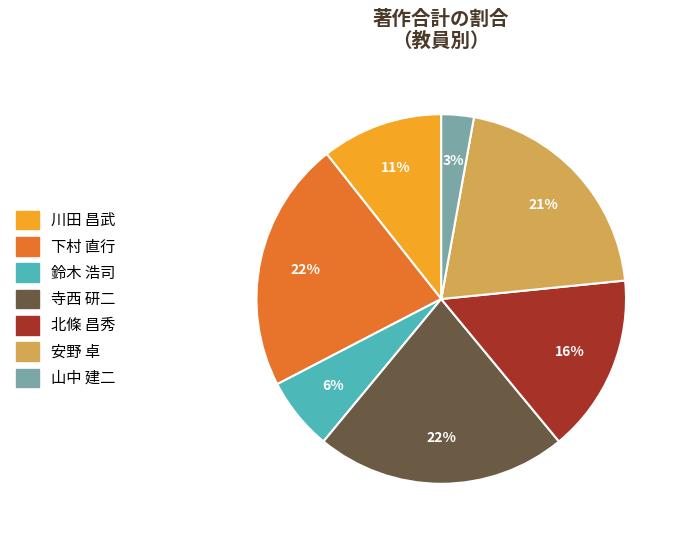

The 川田 昌武 slice represents 11% of the pie. True or false?

True